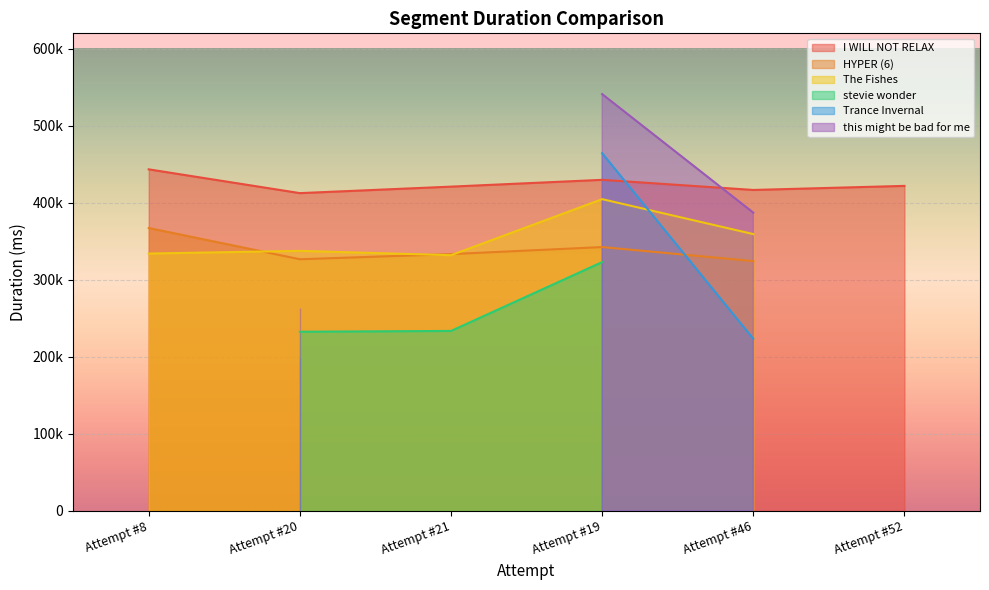

Where is the first local maximum for The Fishes?

Attempt #20